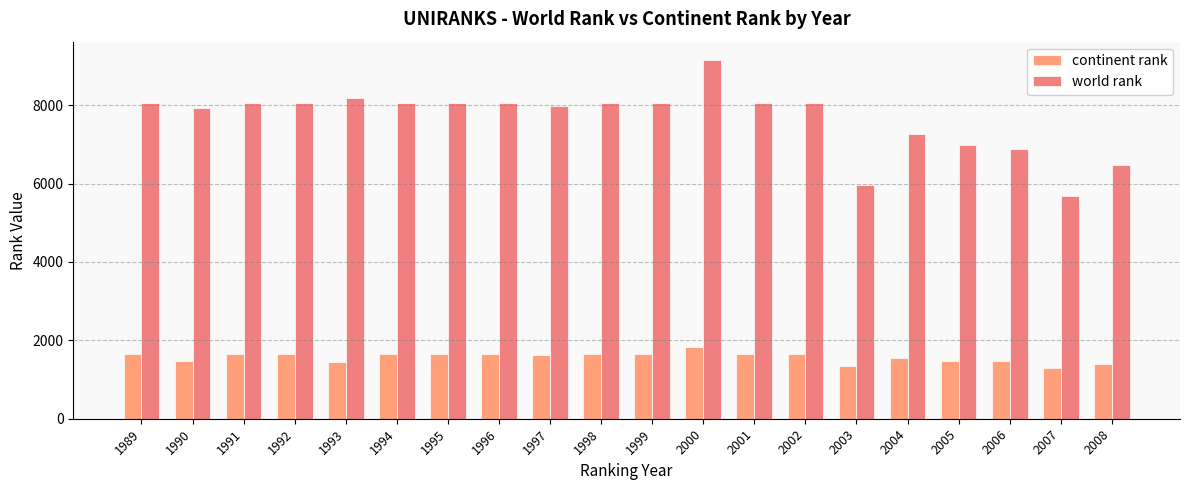

How many values in the continent rank series are below 1642?

9